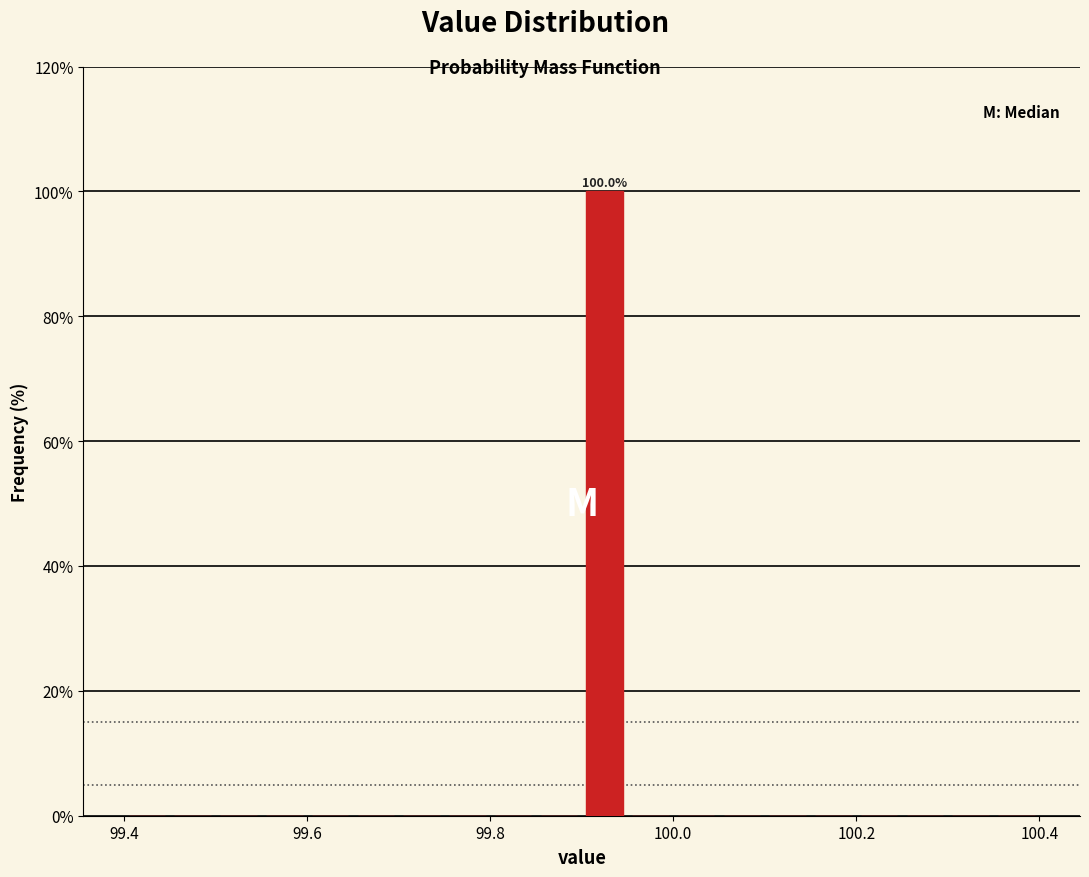

Around what value on the x-axis is the tallest bar? Give the approximate position of its centre, as read against the axis.

99.92